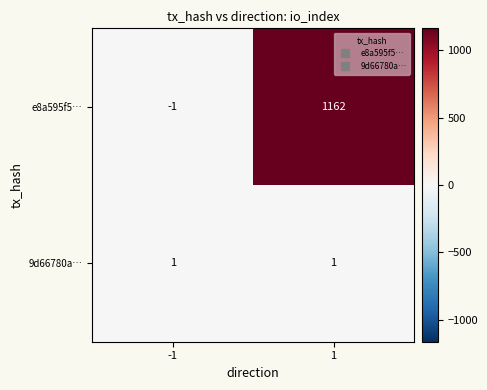

What is the sum of all e8a595f5… values?

1161